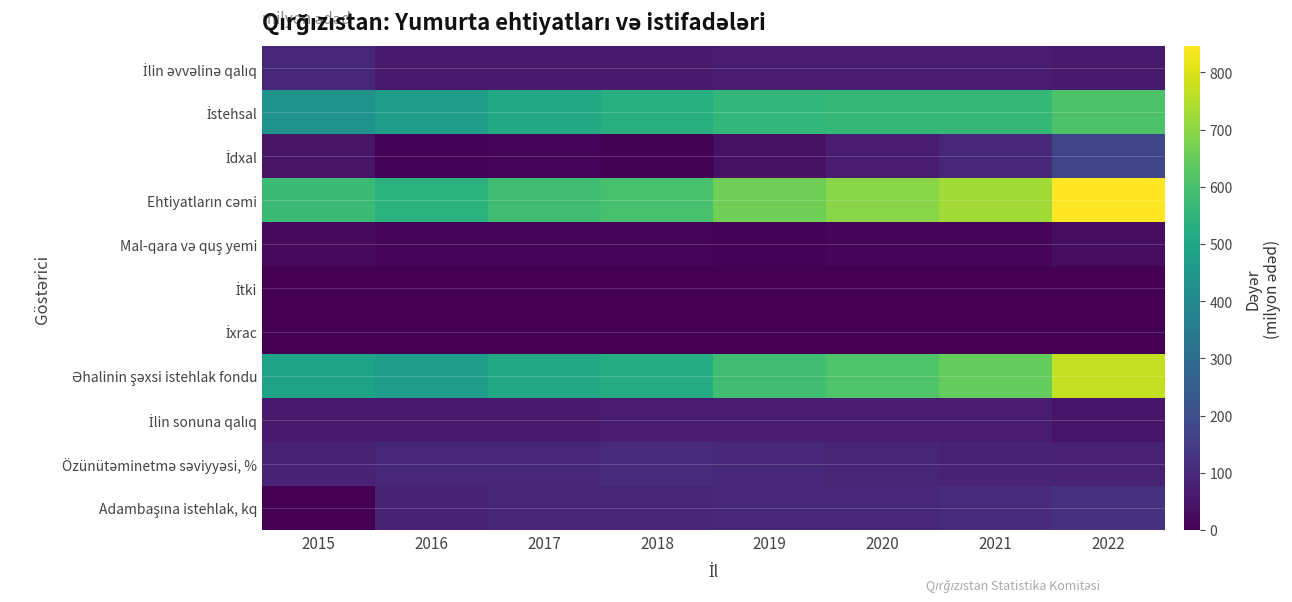

At which category is the sum across all series the highest?

2022